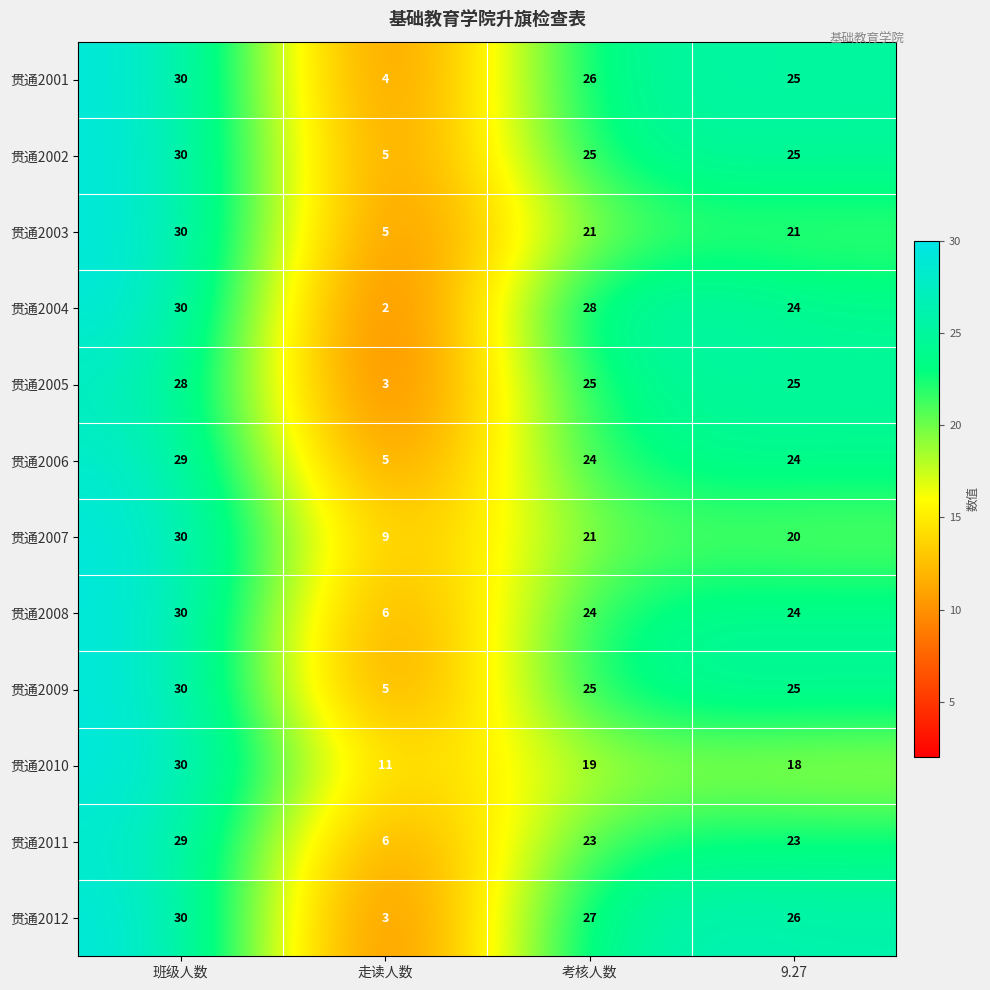

At which label does 贯通2007 reach its peak?

班级人数